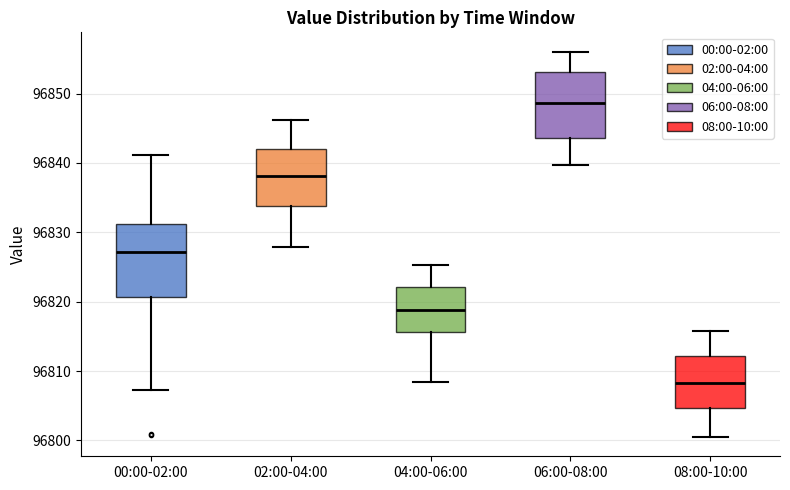

Where does the median line of the box for 02:00-04:00 sit on the y-axis? The values are not printed on the chart, so give them approximately, as read against the axis.

96838